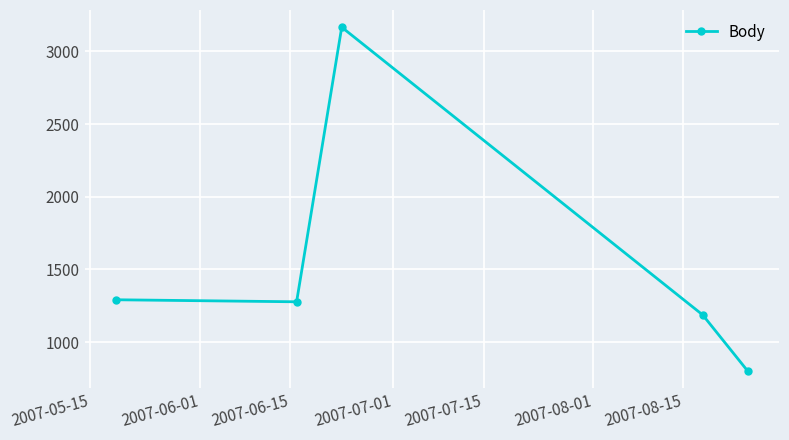

What is the value of the 3rd point from the left?

3166